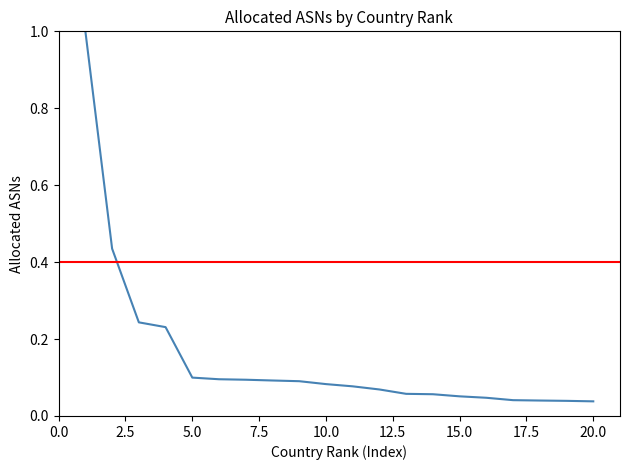

Is it true that the value at 16 is 0.0?

True